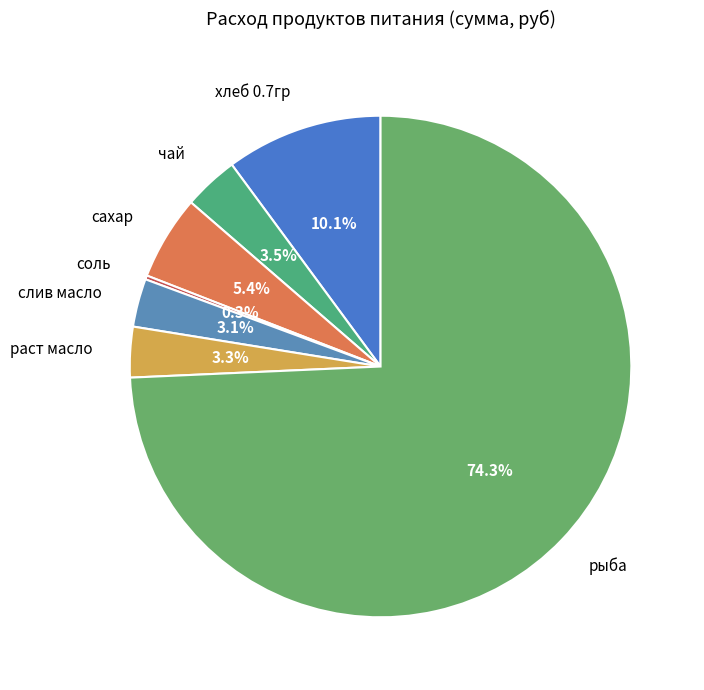

True or false: слив масло accounts for 3% of the total.

True